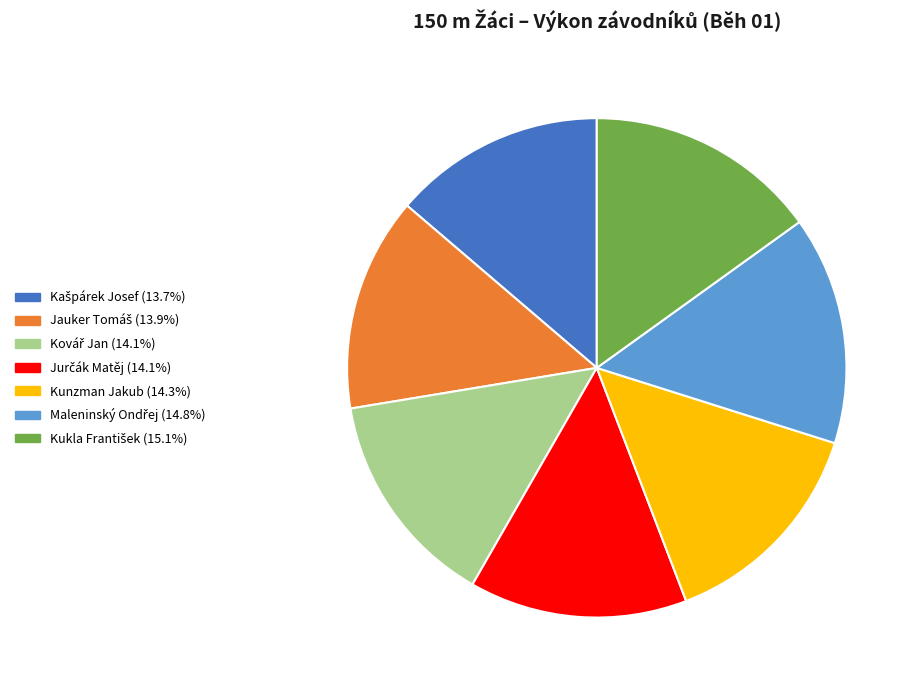

Does any single category account for the majority?

No